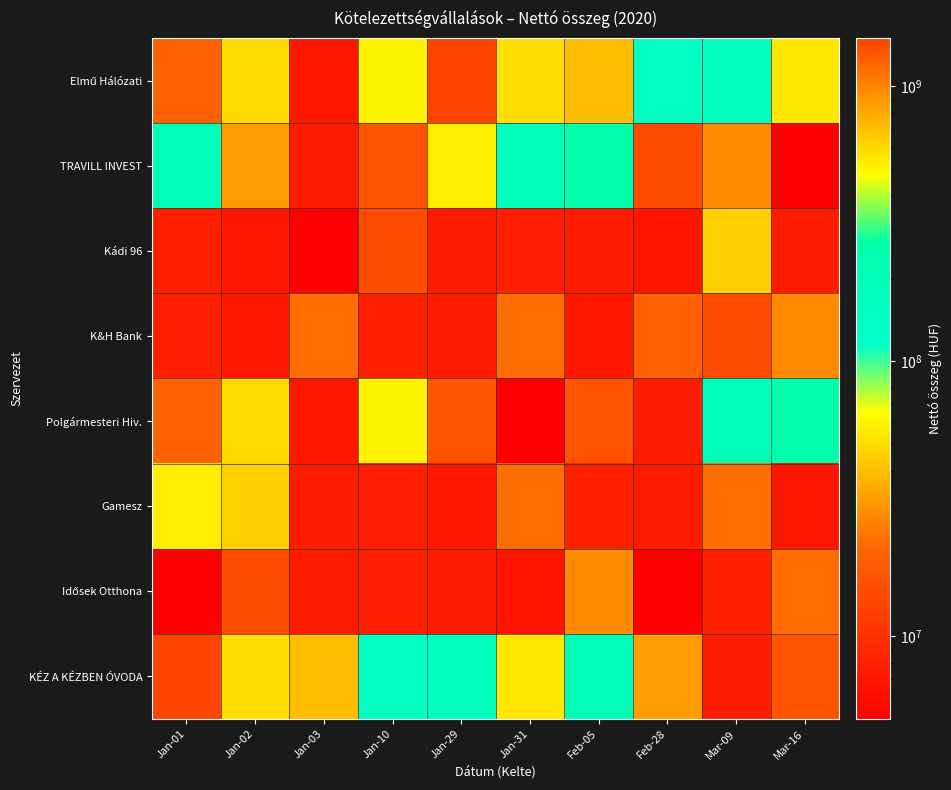

What is the spread (max minus min) of values at Jan-01?

1494972964